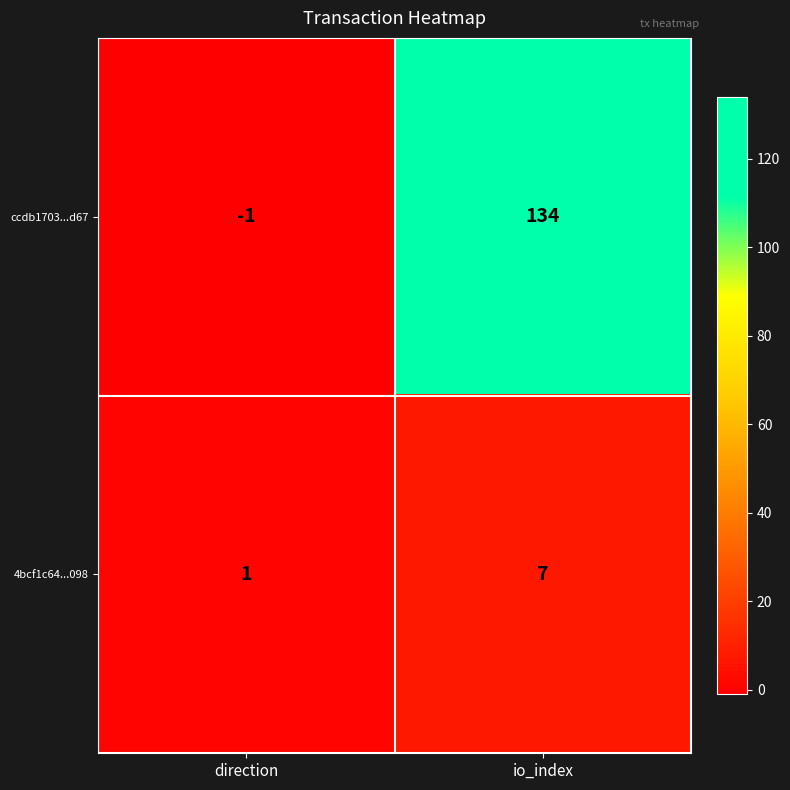

At which label is ccdb1703...d67 closest to 66?

direction